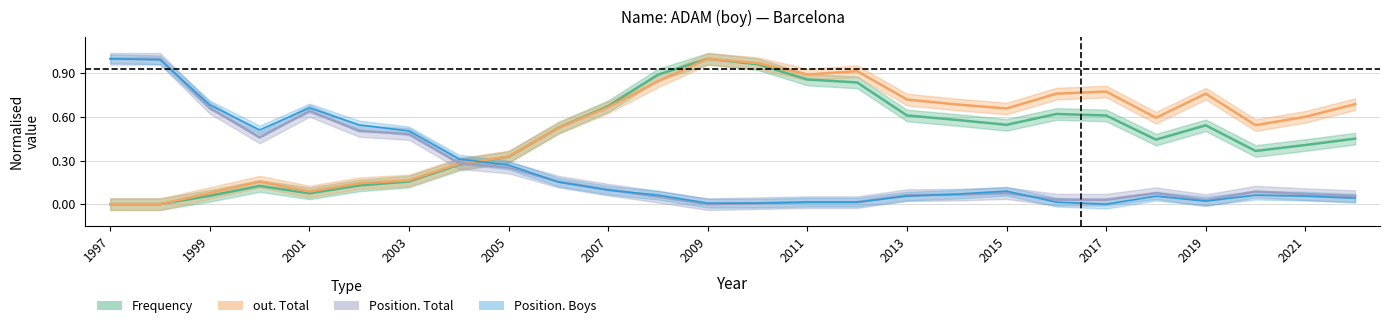

In Position. Total, how many points are lower than both neighbors (excluding endpoints)?

3